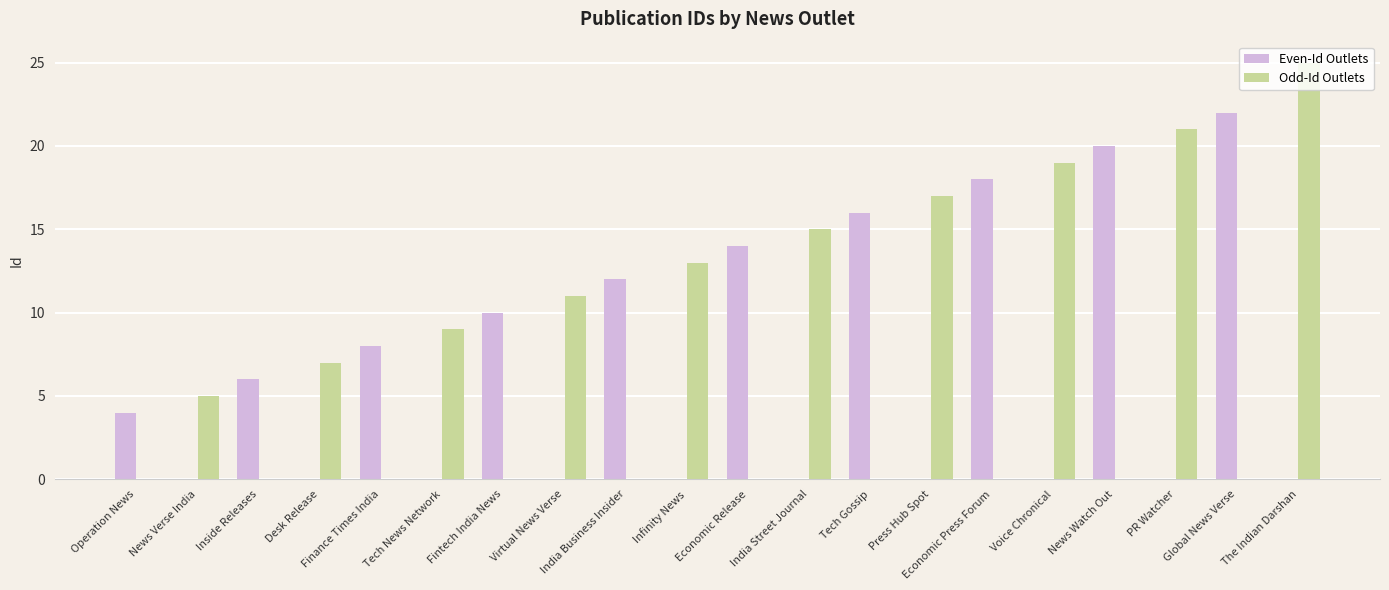

The value of Odd-Id Outlets at Inside Releases is 0. True or false?

True